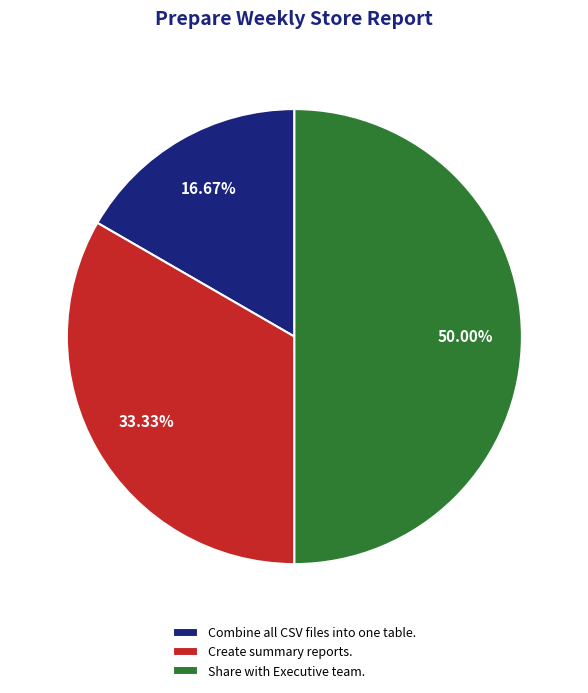

Combined, what portion of the pie is Combine all CSV files into one table. and Create summary reports.?

50.0%